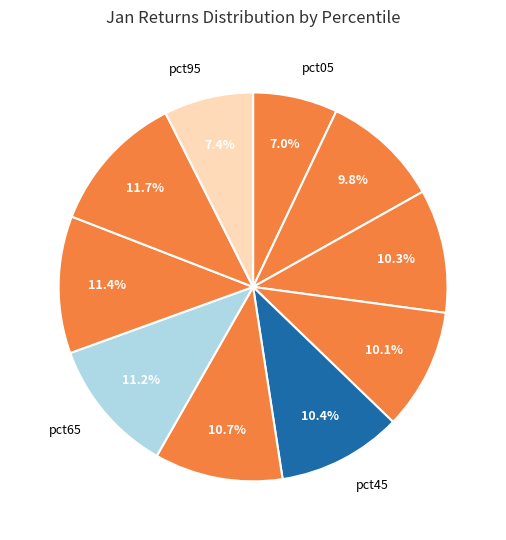

How many slices are in this pie chart?

10